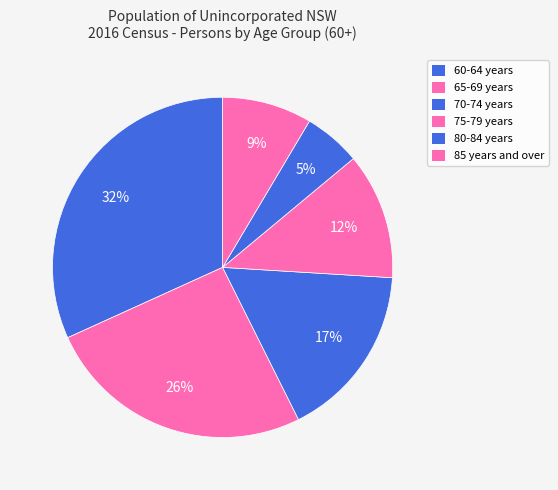

To the nearest percent, what portion does 60-64 years represent?

32%